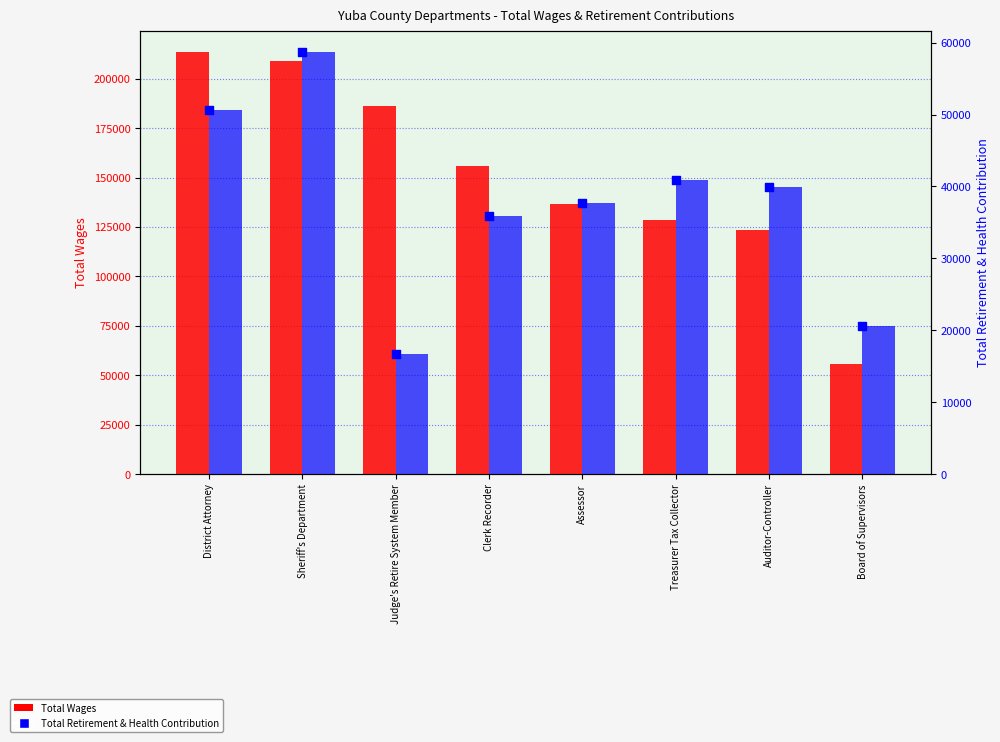

What are all the series names shown in the legend?

Total Wages, Total Retirement & Health Contribution